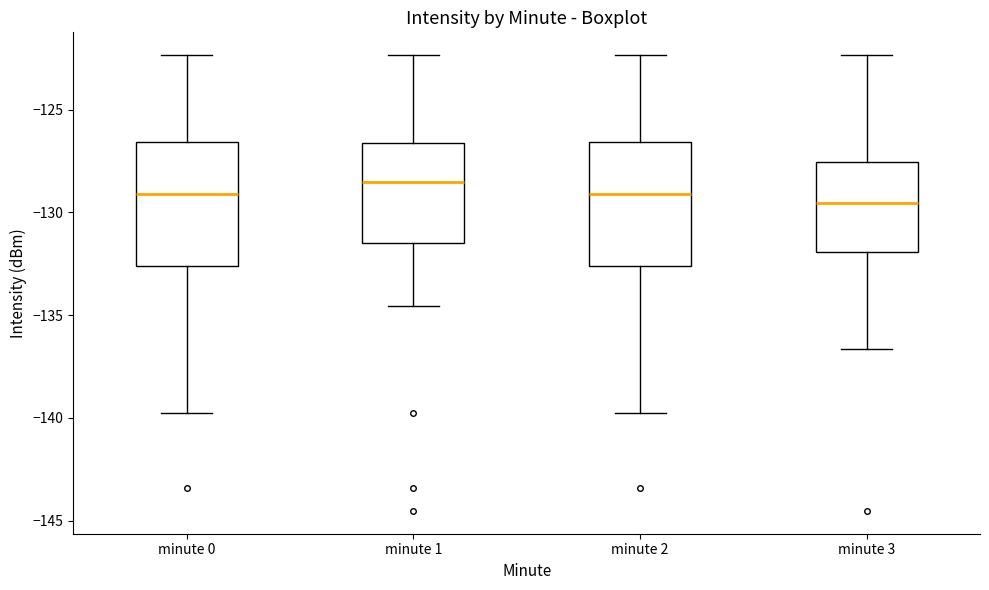

Reading left to right, read every box against the y-axis: the position of its median line, the range the box covers, and the ends of its whiskers. The values are not printed on the chart, so give them approximately, as read against the axis.

minute 0: median -129.0, box -132.5 to -126.5, whiskers -139.5 to -122.5
minute 1: median -128.5, box -131.5 to -126.5, whiskers -134.5 to -122.5
minute 2: median -129.0, box -132.5 to -126.5, whiskers -139.5 to -122.5
minute 3: median -129.5, box -132.0 to -127.5, whiskers -136.5 to -122.5